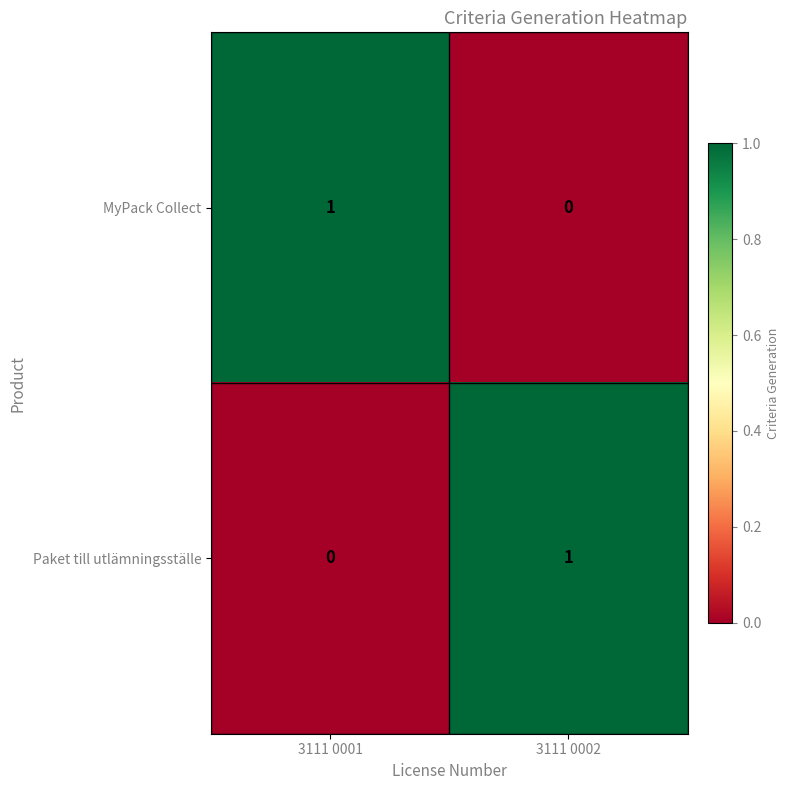

Is the value of Paket till utlämningsställe at 3111 0002 greater than the value of MyPack Collect at 3111 0002?

Yes